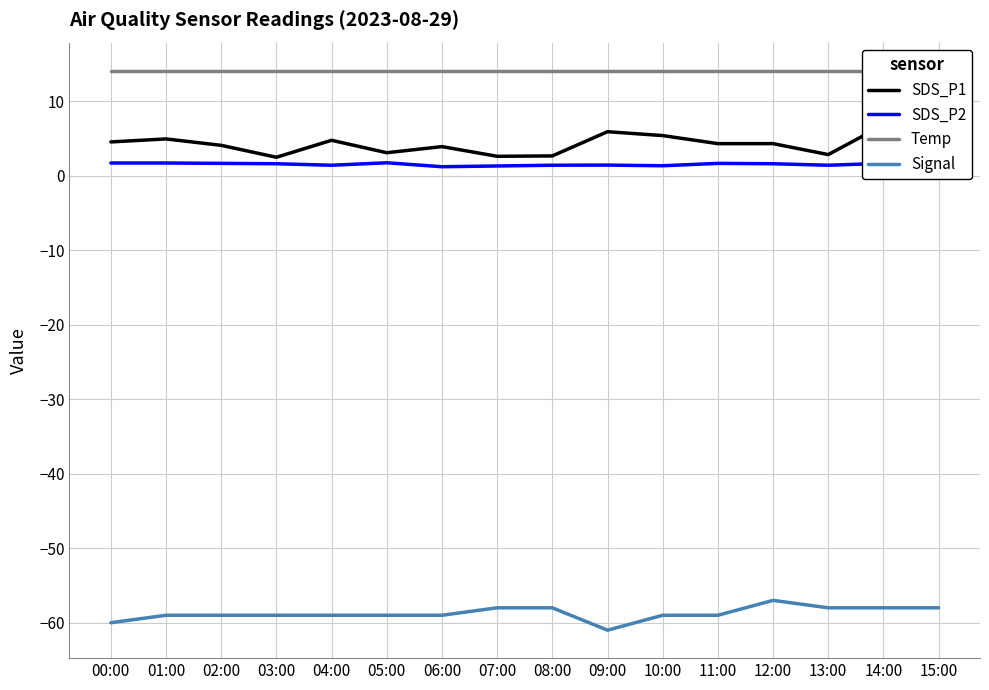

At how many categories does at least one series exceed -29?

16